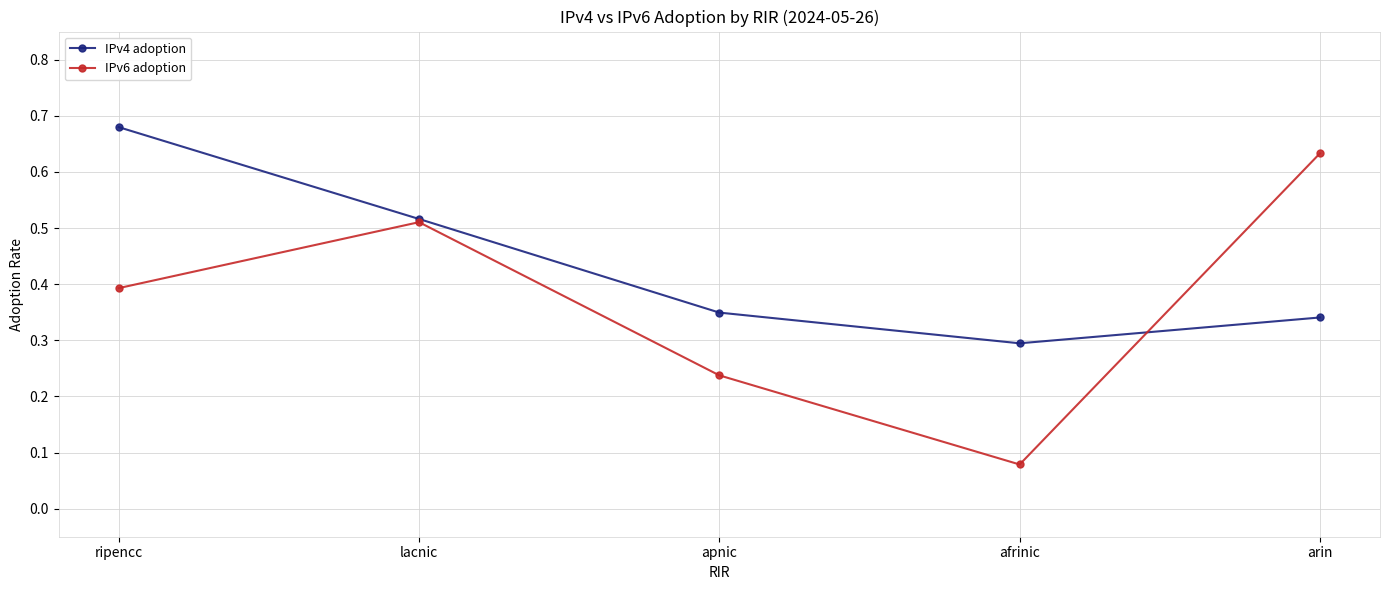

True or false: IPv6 adoption has a value of 0.8 at lacnic.

False